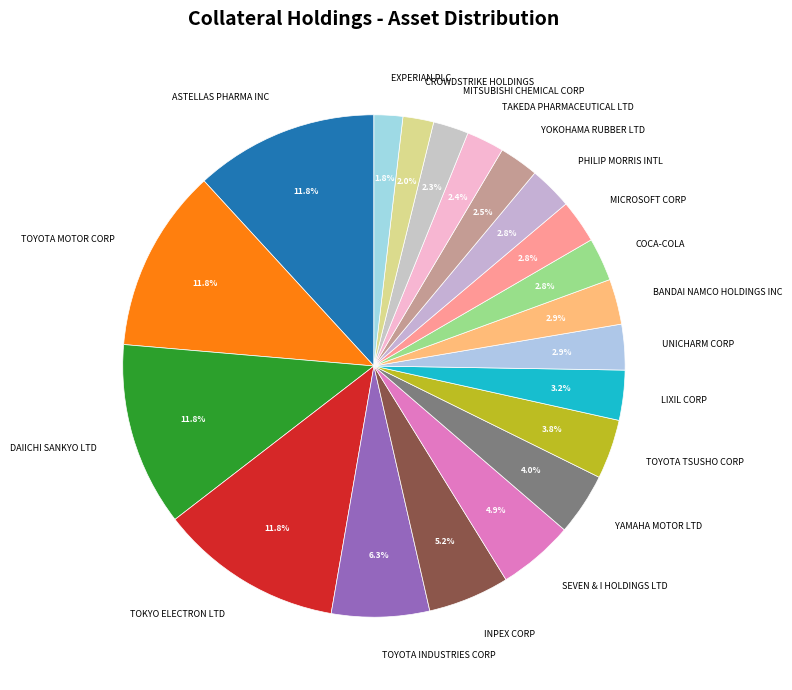

To the nearest percent, what is the difference between the SEVEN & I HOLDINGS LTD and YOKOHAMA RUBBER LTD slice percentages?

2%